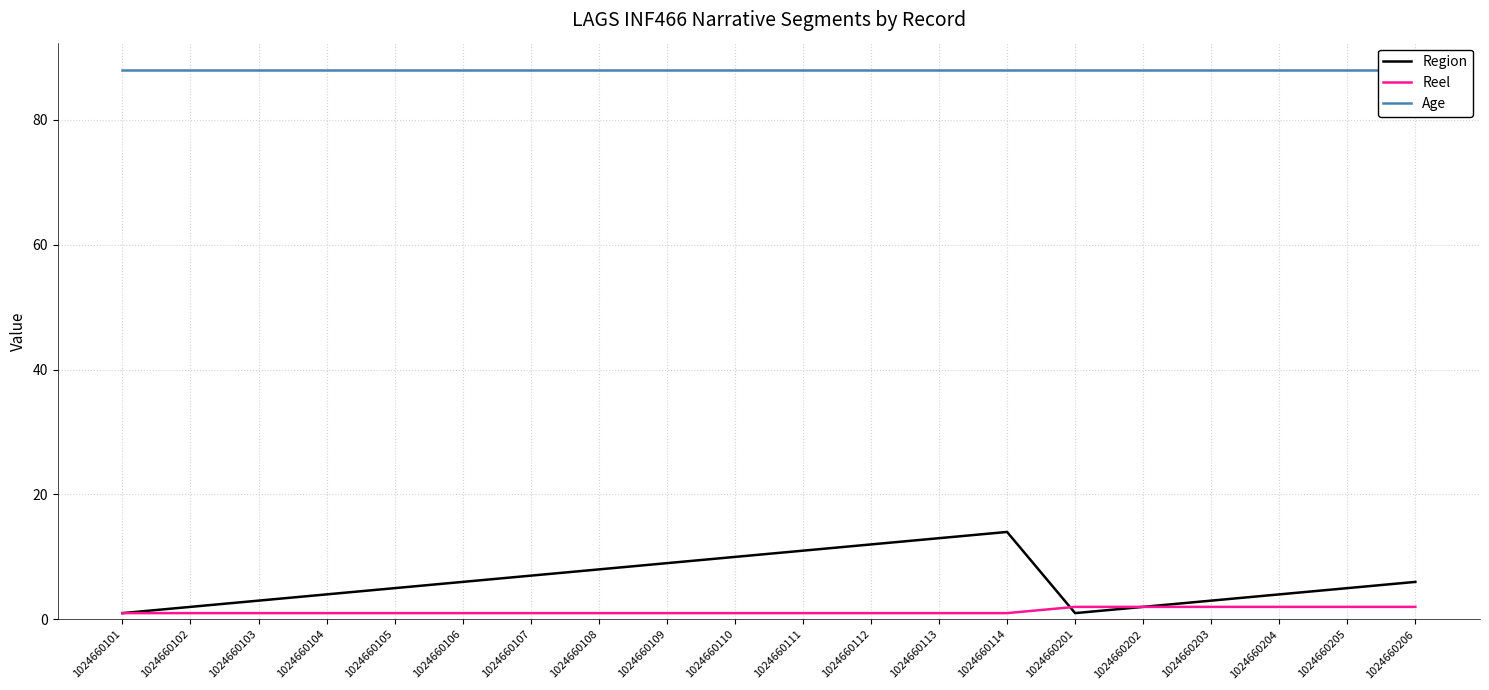

How many categories are shown in the chart?

20